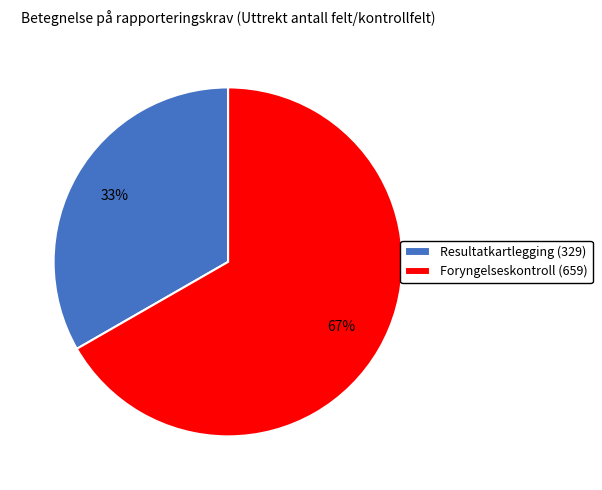

To the nearest percent, what is the combined percentage of Foryngelseskontroll (659) and Resultatkartlegging (329)?

100%